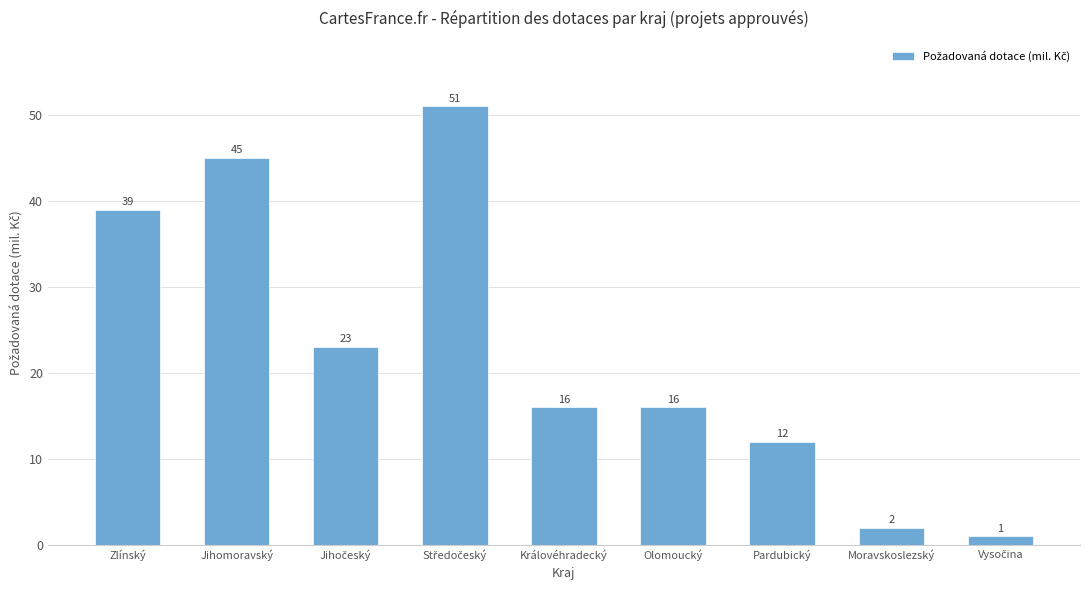

What is the label of the 3rd bar from the right?

Pardubický